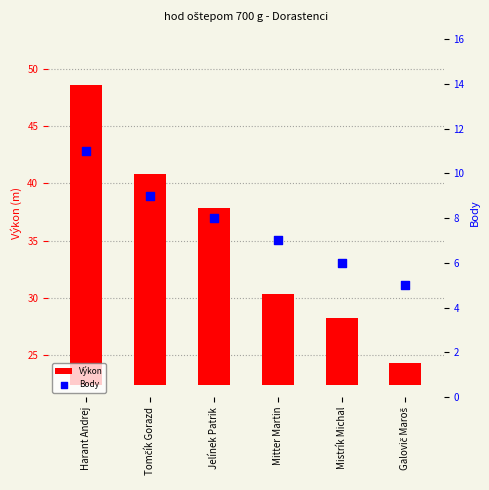

Is the value of Body at Jelínek Patrik greater than the value of Výkon at Mitter Martin?

No